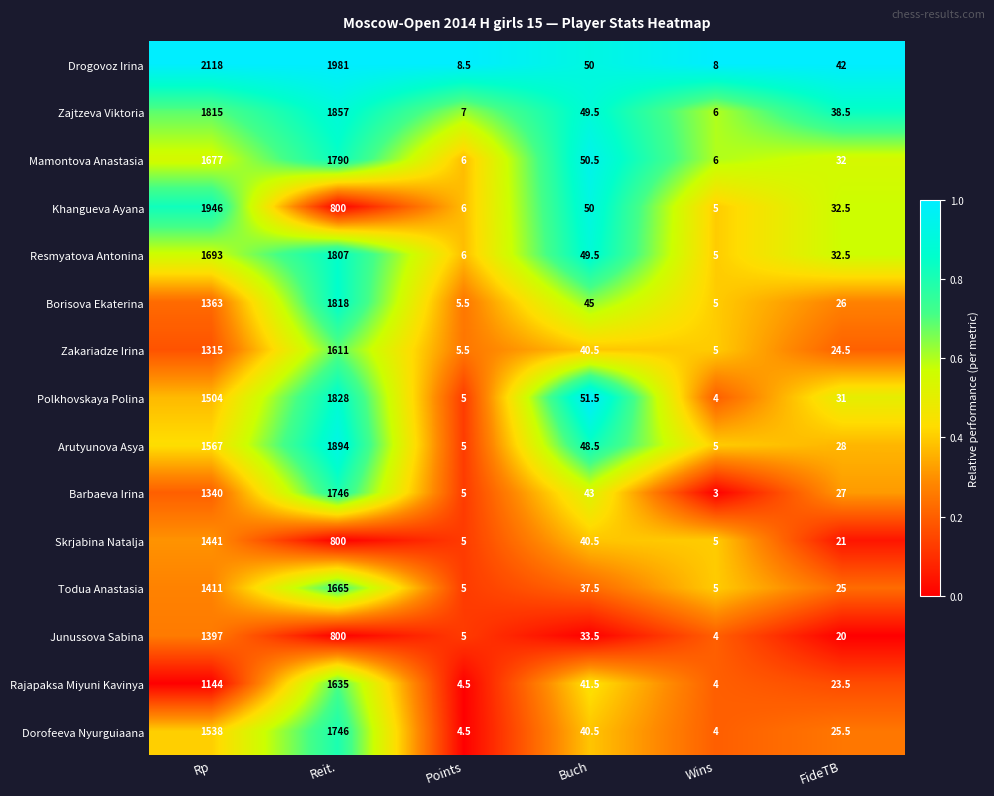

List the labels in order of Junussova Sabina value, largest first.

Rp, Reit., Buch, FideTB, Points, Wins